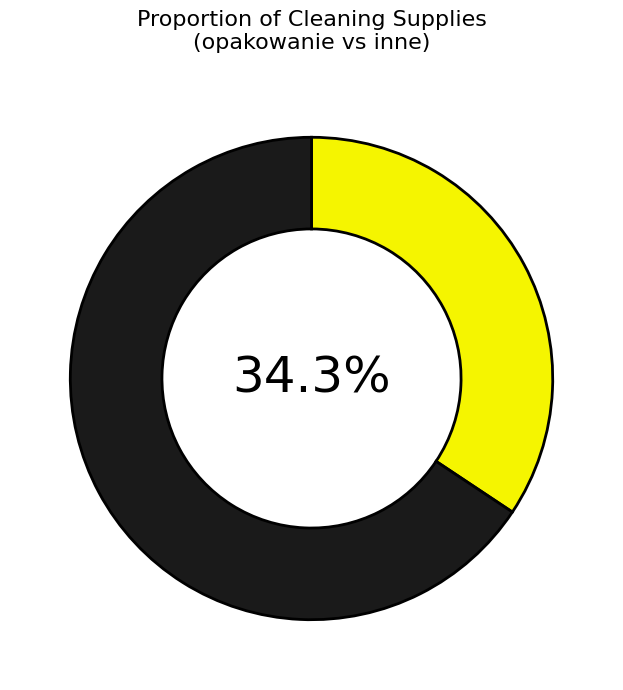

Is there a majority slice in this chart?

Yes